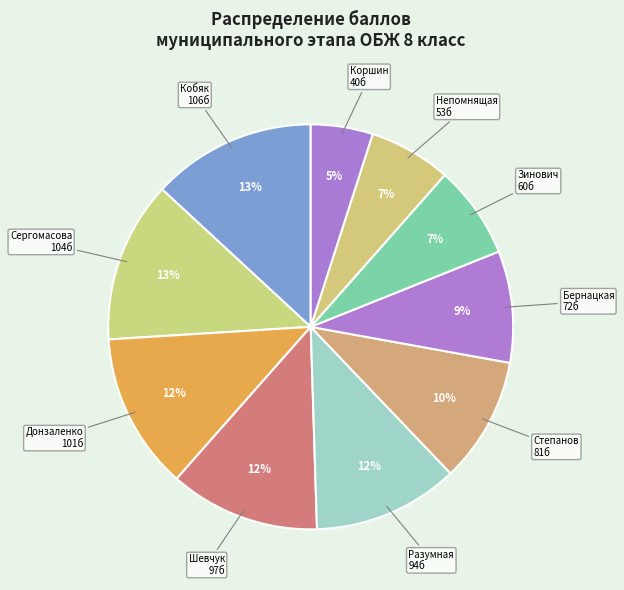

Is there a majority slice in this chart?

No